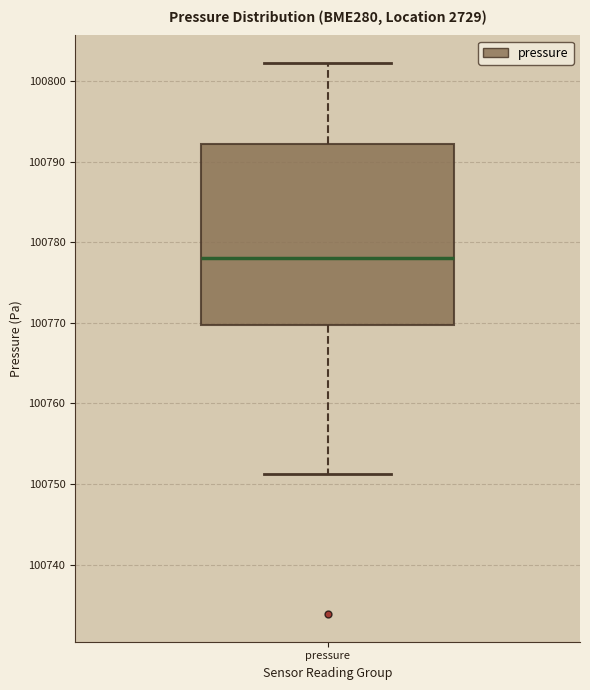

Read this box plot against the y-axis: the position of the median line, the range covered by the box, and the ends of both whiskers. The values are not printed on the chart, so give them approximately, as read against the axis.

median 100778, box 100770 to 100792, whiskers 100751 to 100802